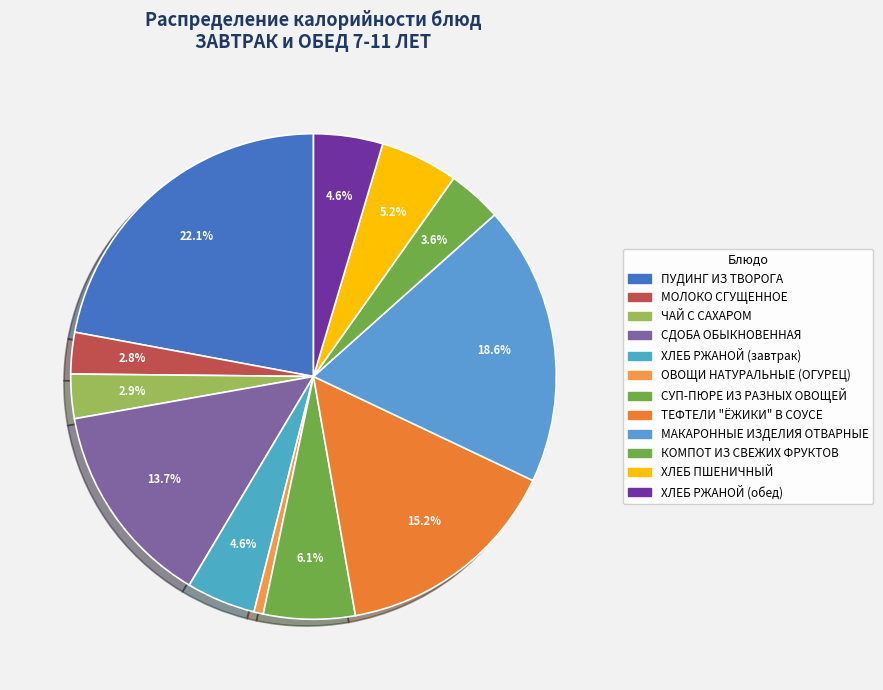

Count the number of slices in the pie.

12